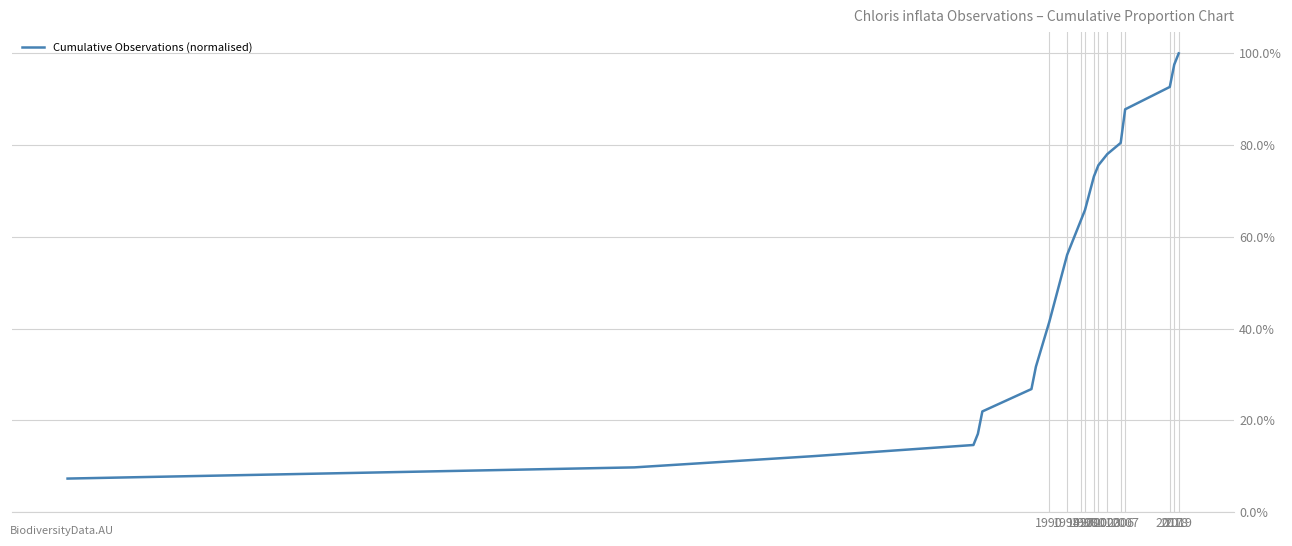

Does the chart have visible grid lines?

Yes